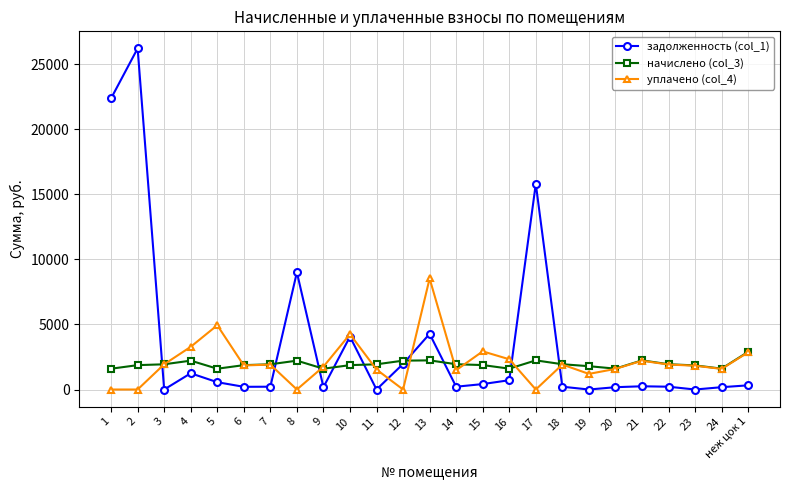

What is the total value across all series at 13?

15045.7